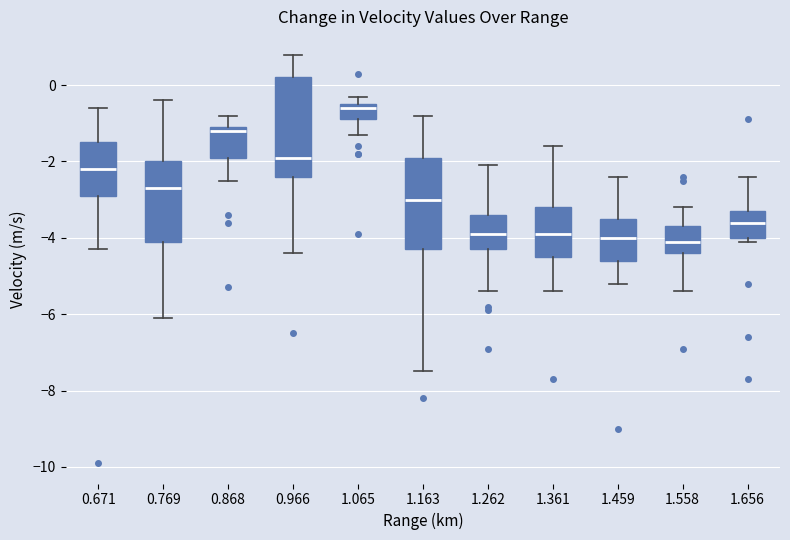

Reading left to right, transcribe this box plot: for each box, give where its median line is, the range the box spans, and where its two whiskers end, as read against the y-axis. The values are not printed on the chart, so give them approximately, as read against the axis.

0.671: median -2.2, box -2.8 to -1.4, whiskers -4.2 to -0.6
0.769: median -2.6, box -4.0 to -2.0, whiskers -6.0 to -0.4
0.868: median -1.2, box -1.8 to -1.0, whiskers -2.4 to -0.8
0.966: median -1.8, box -2.4 to 0.2, whiskers -4.4 to 0.8
1.065: median -0.6, box -0.8 to -0.4, whiskers -1.2 to -0.2
1.163: median -3.0, box -4.2 to -1.8, whiskers -7.4 to -0.8
1.262: median -3.8, box -4.2 to -3.4, whiskers -5.4 to -2.0
1.361: median -3.8, box -4.4 to -3.2, whiskers -5.4 to -1.6
1.459: median -4.0, box -4.6 to -3.4, whiskers -5.2 to -2.4
1.558: median -4.0, box -4.4 to -3.6, whiskers -5.4 to -3.2
1.656: median -3.6, box -4.0 to -3.2, whiskers -4.0 (just below the box's lower edge) to -2.4